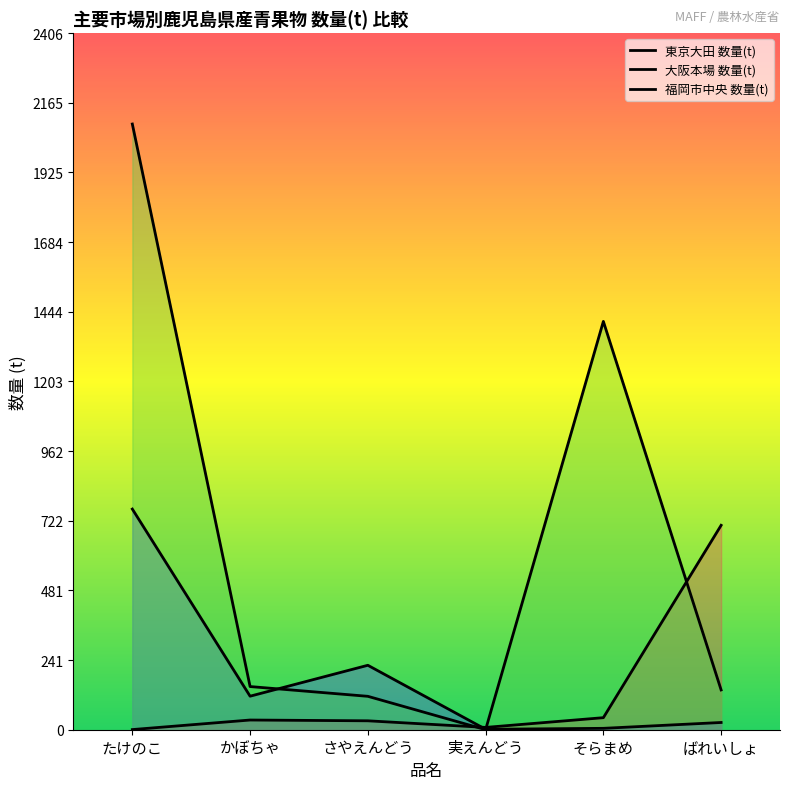

What is the sum of the 大阪本場 数量(t) values at 実えんどう and たけのこ?

763.7